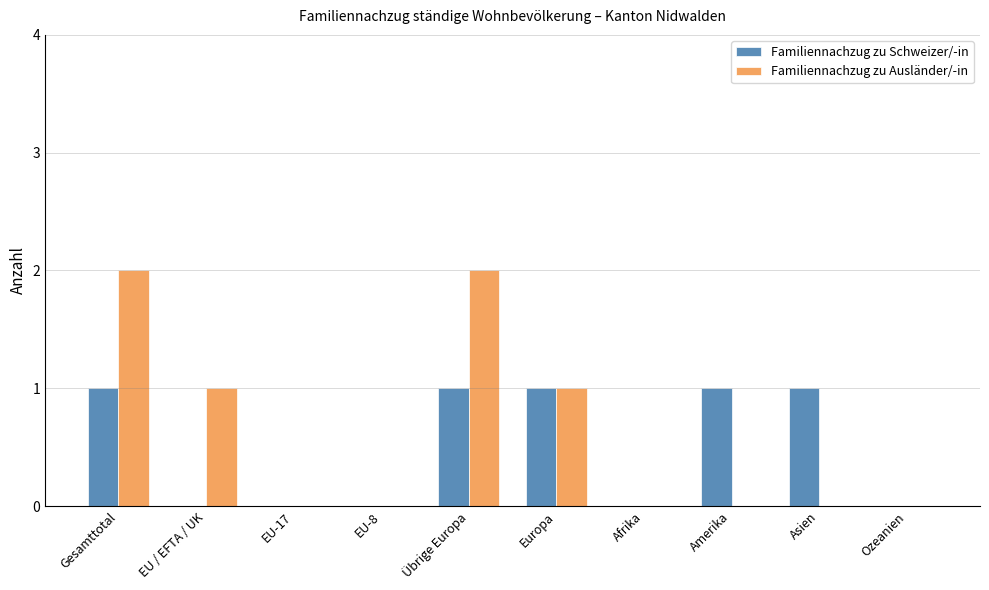

Is the value of Familiennachzug zu Schweizer/-in at Übrige Europa greater than the value of Familiennachzug zu Ausländer/-in at Asien?

Yes